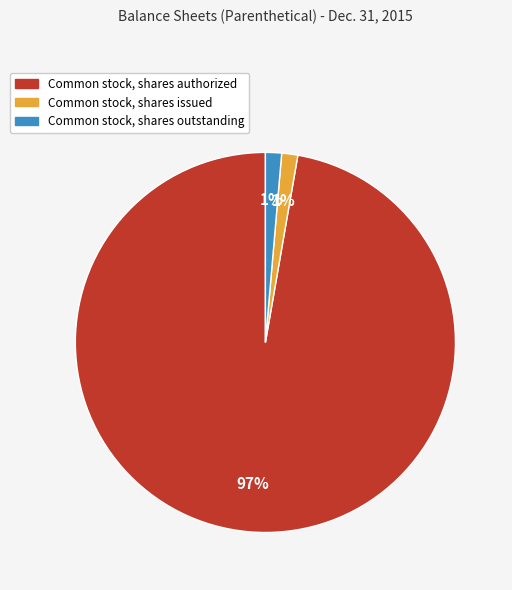

What is the largest slice in the pie chart?

Common stock, shares authorized